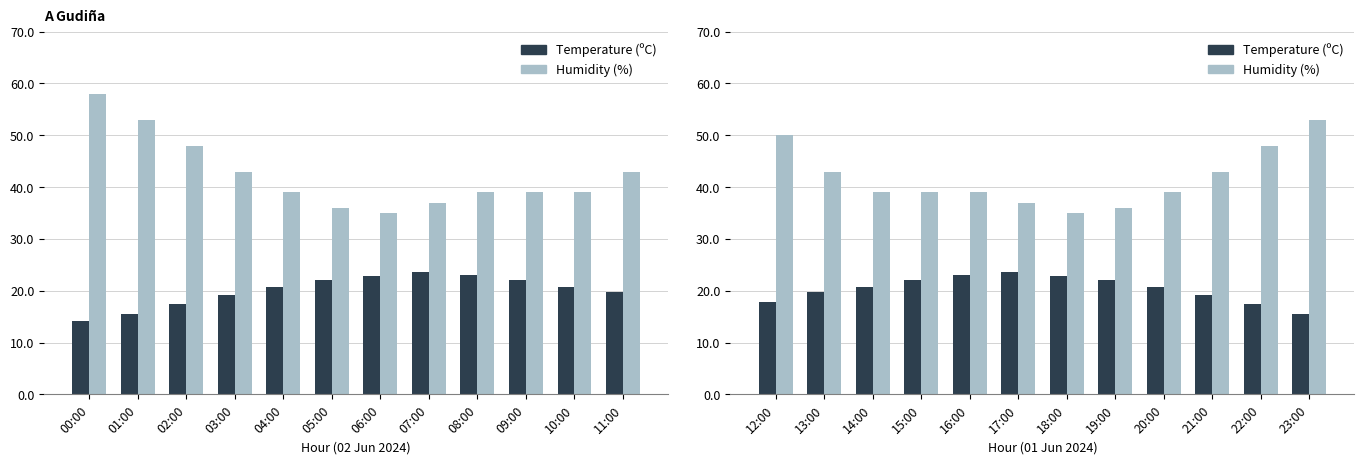

At how many categories does at least one series exceed 33?

12